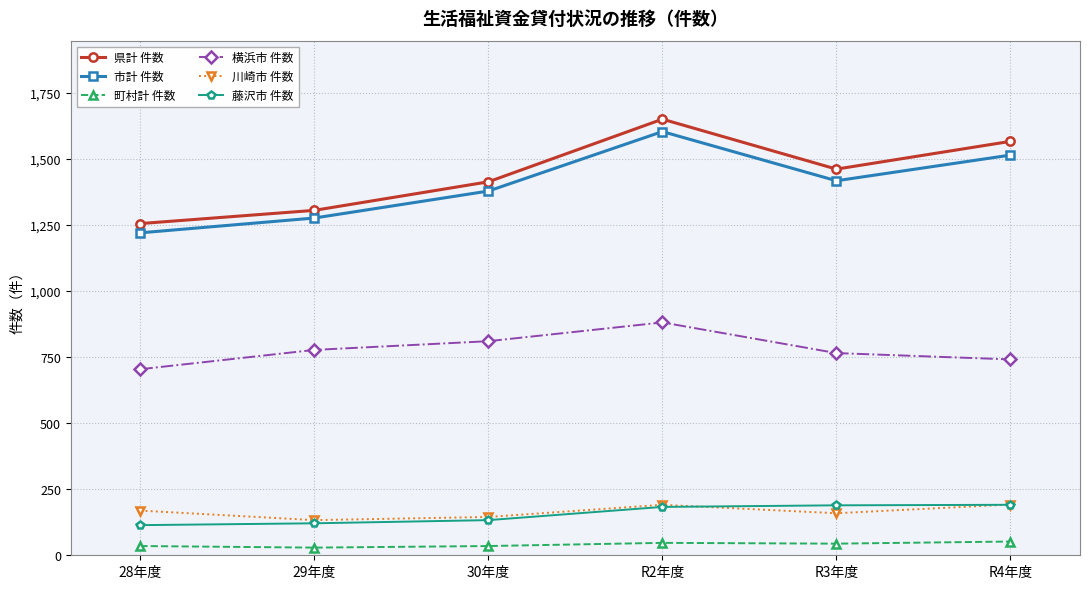

How many 町村計 件数 values are between 35 and 47?

4